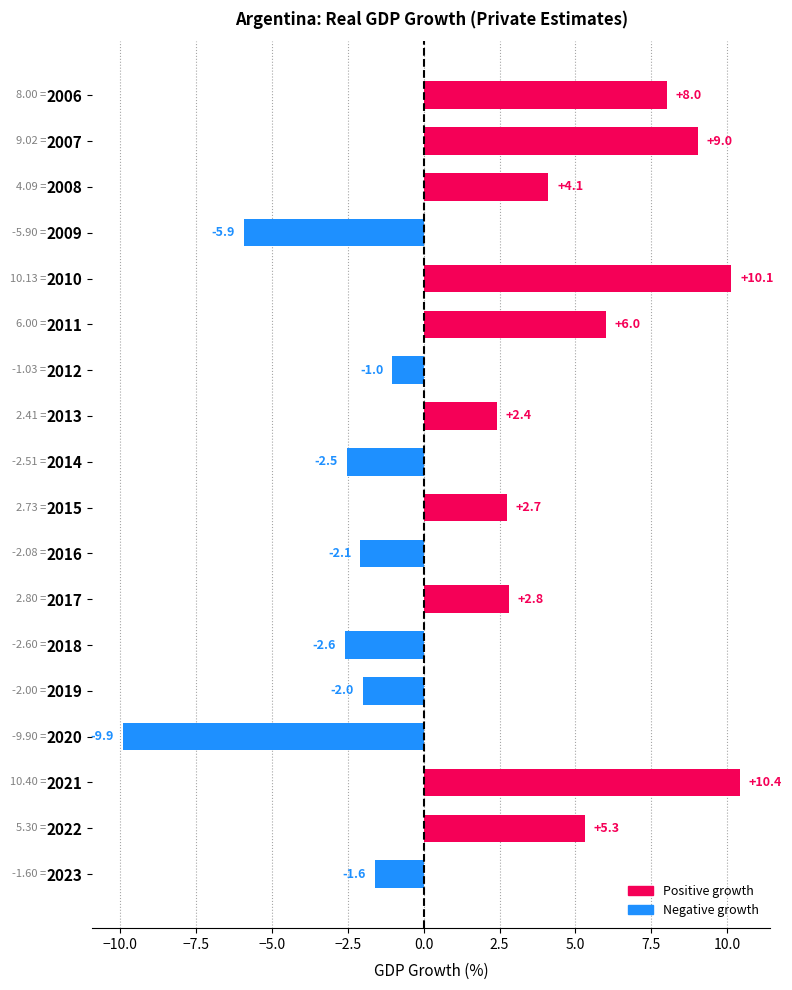

What is the sum of the values at 2014 and 2018?

-5.1